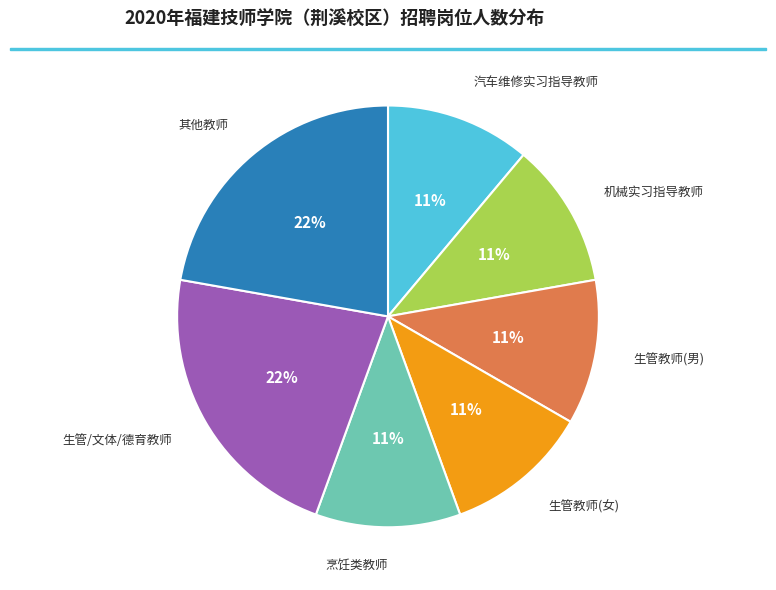

What percentage is the 生管教师(男) slice, to the nearest percent?

11%